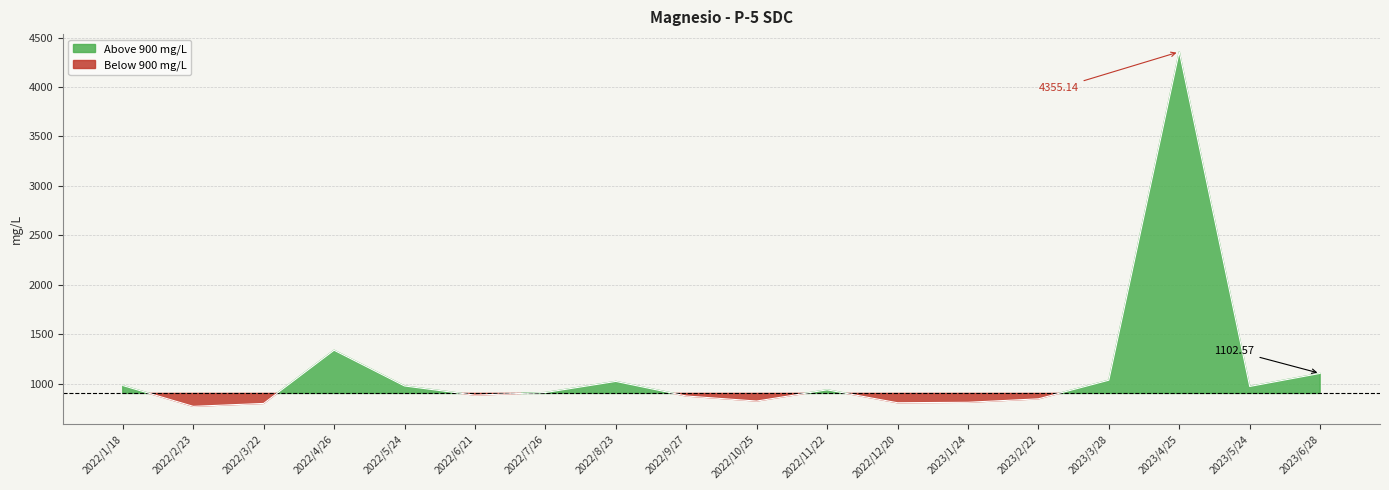

List the labels in order of value, smallest first.

2022/2/23, 2022/3/22, 2022/12/20, 2023/1/24, 2022/10/25, 2023/2/22, 2022/9/27, 2022/6/21, 2022/7/26, 2022/11/22, 2023/5/24, 2022/5/24, 2022/1/18, 2022/8/23, 2023/3/28, 2023/6/28, 2022/4/26, 2023/4/25